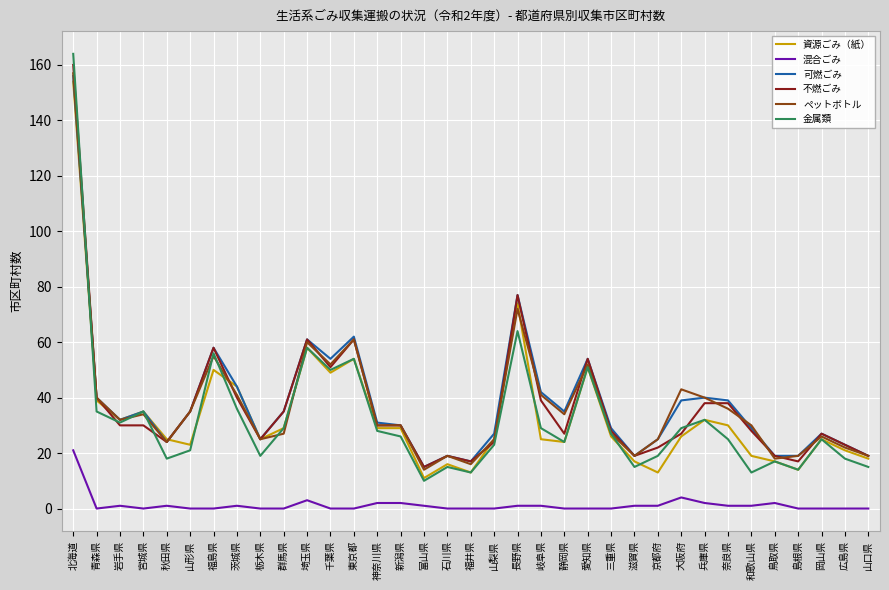

How many lines are shown in the chart?

6